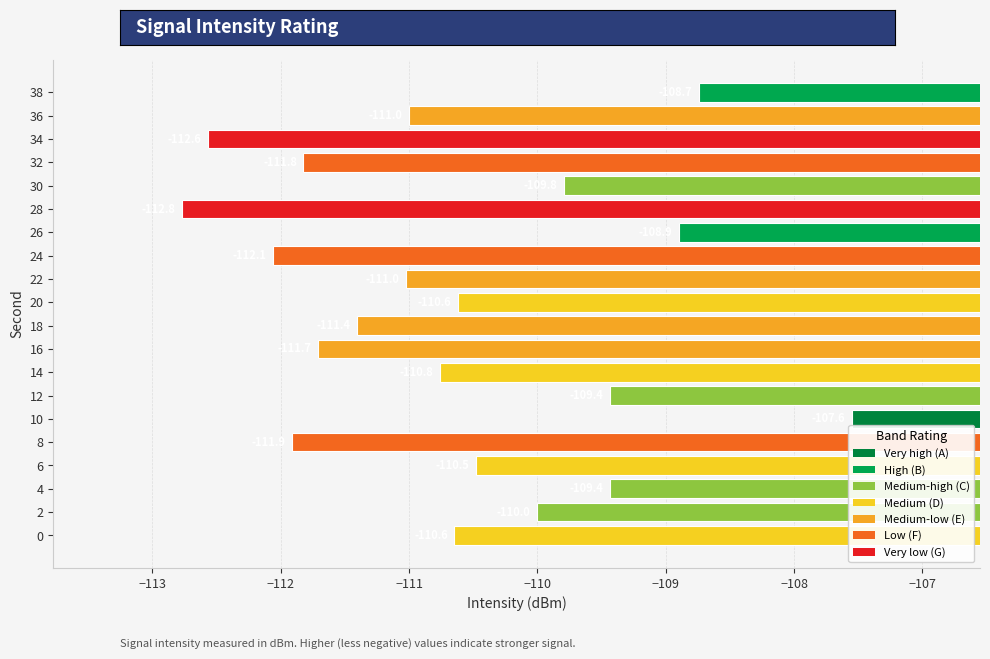

Count the number of values greater than -110.

6